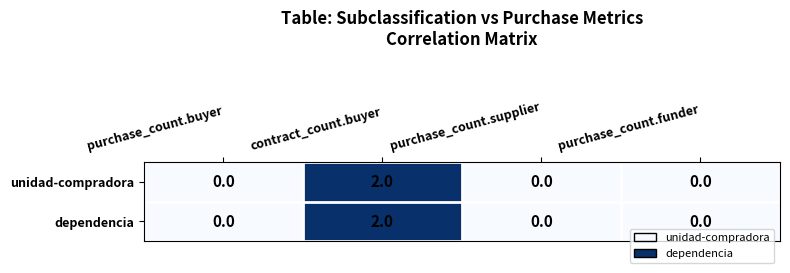

Is it true that unidad-compradora equals 0 at purchase_count.funder?

True